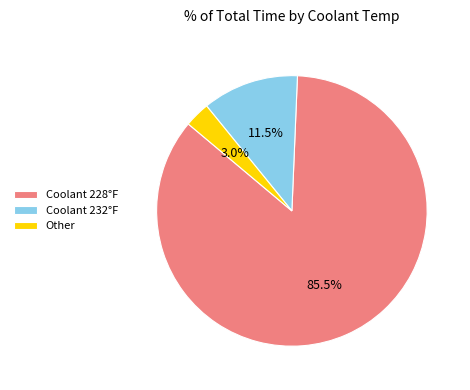

Between Coolant 228°F and Coolant 232°F, which is larger?

Coolant 228°F